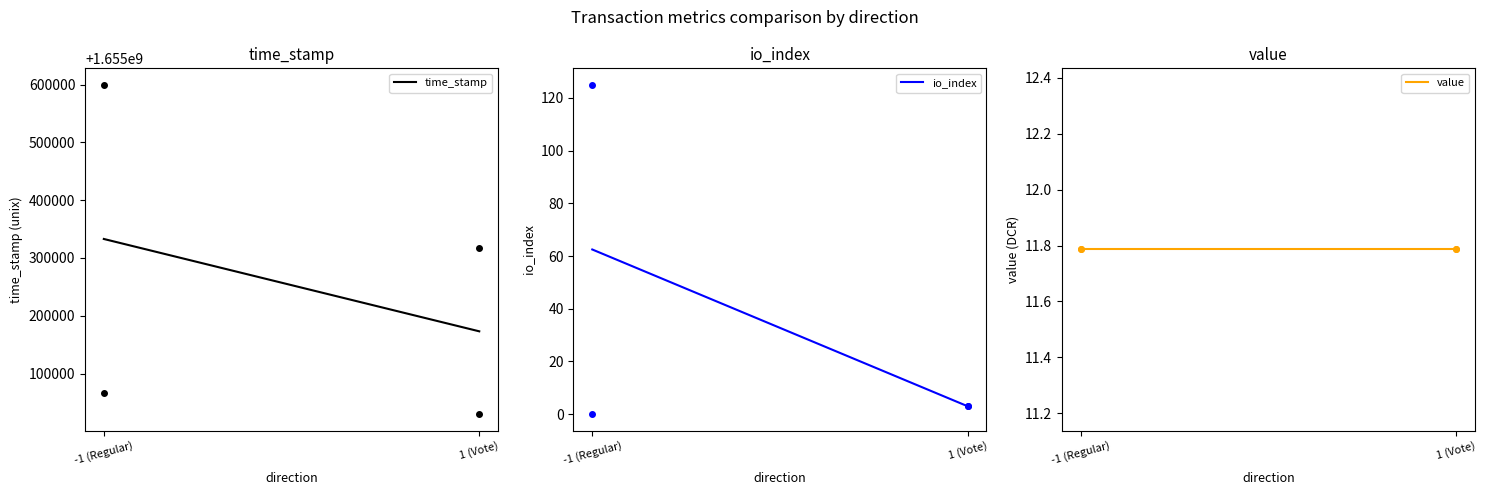

Reading left to right, extract all data points from this chart.

time_stamp: 1655332853.5	1655173079.5
io_index: 62.5	3.0
value: 11.8	11.8